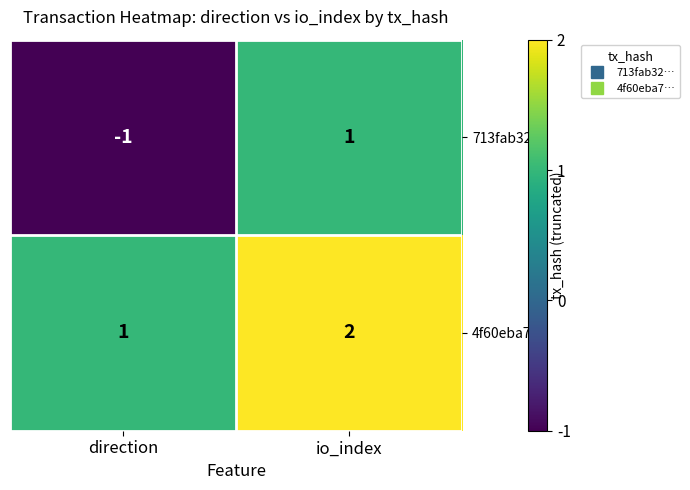

The value of 4f60eba7… at io_index is 4. True or false?

False